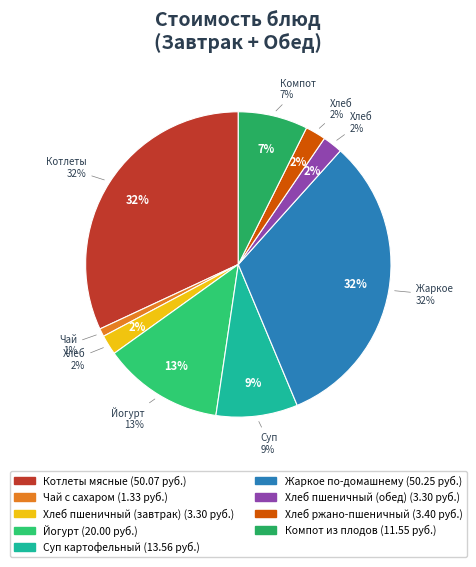

Rank the categories by value from highest to lowest.

Жаркое по-домашнему, Котлеты мясные, Йогурт, Суп картофельный, Компот из плодов, Хлеб ржано-пшеничный, Хлеб пшеничный (завтрак), Хлеб пшеничный (обед), Чай с сахаром